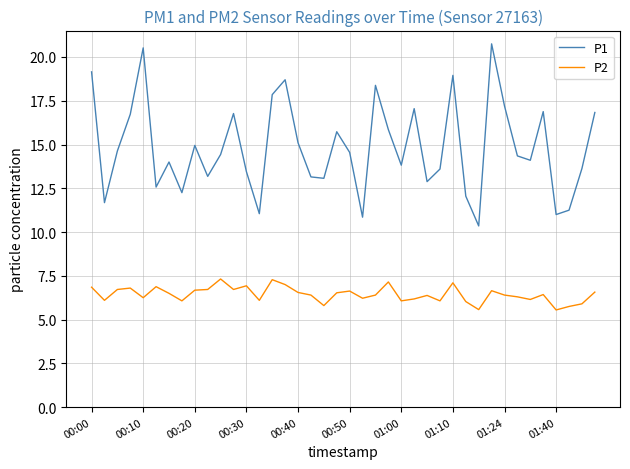

What is the highest value of the P2 series?

7.3